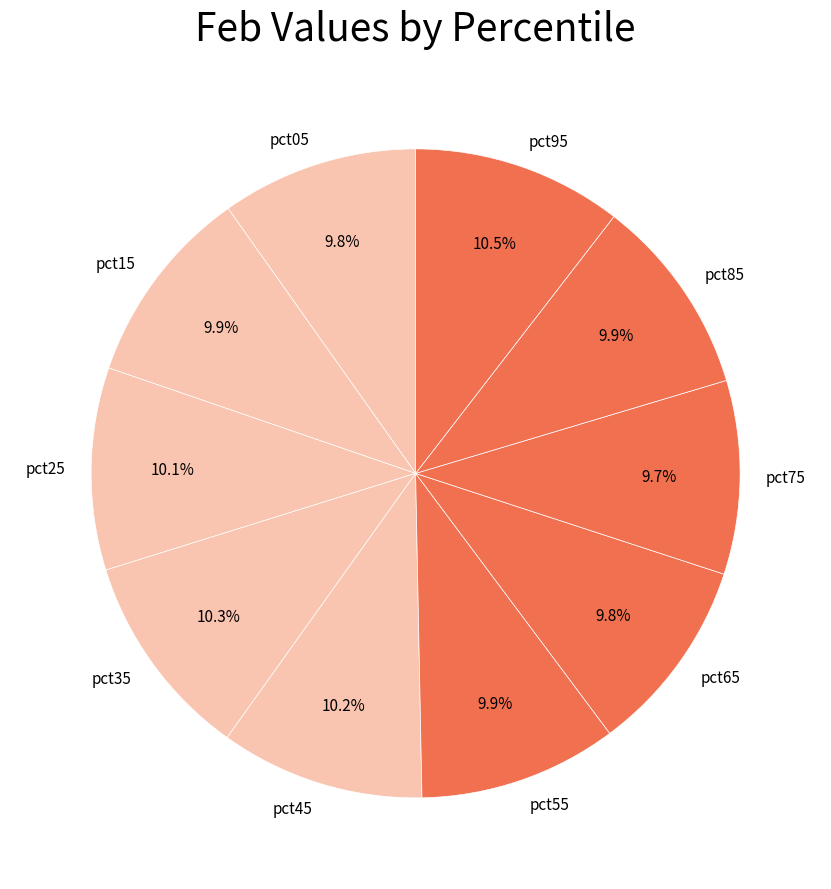

Is there a majority slice in this chart?

No